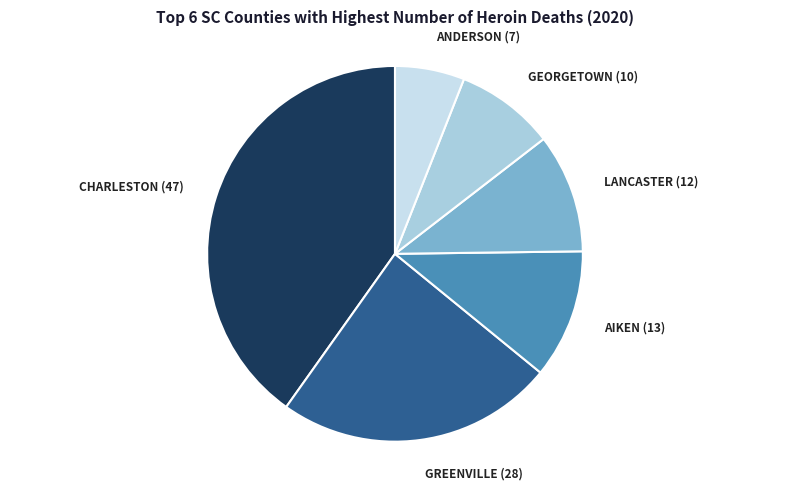

Is there any slice that represents more than half of the pie?

No